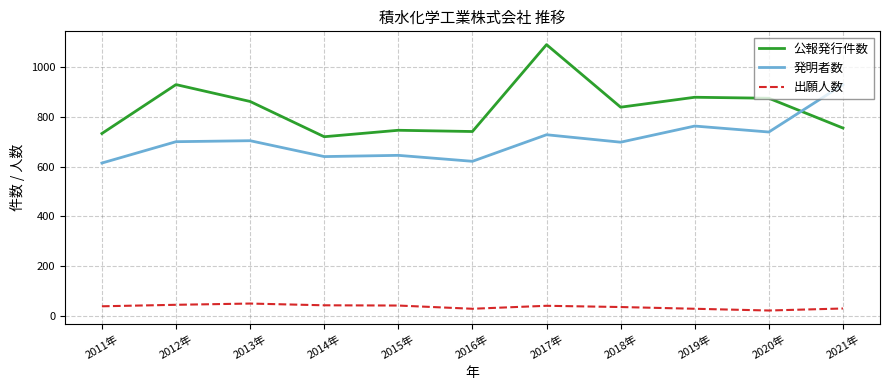

In 発明者数, how many points are higher than both neighbors (excluding endpoints)?

4